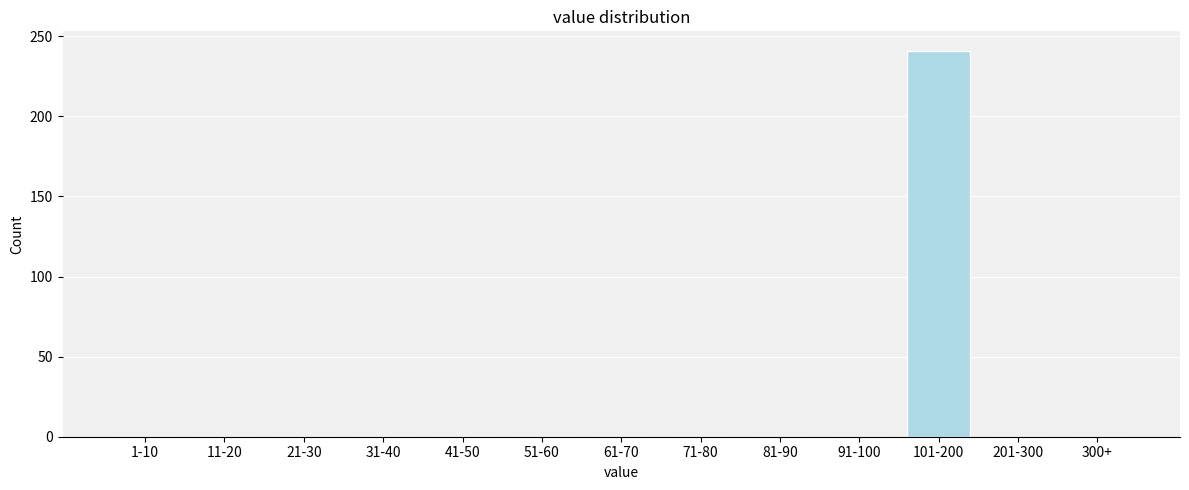

Reading left to right, transcribe all the data shown in this chart.

1-10=0	11-20=0	21-30=0	31-40=0	41-50=0	51-60=0	61-70=0	71-80=0	81-90=0	91-100=0	101-200=241	201-300=0	300+=0